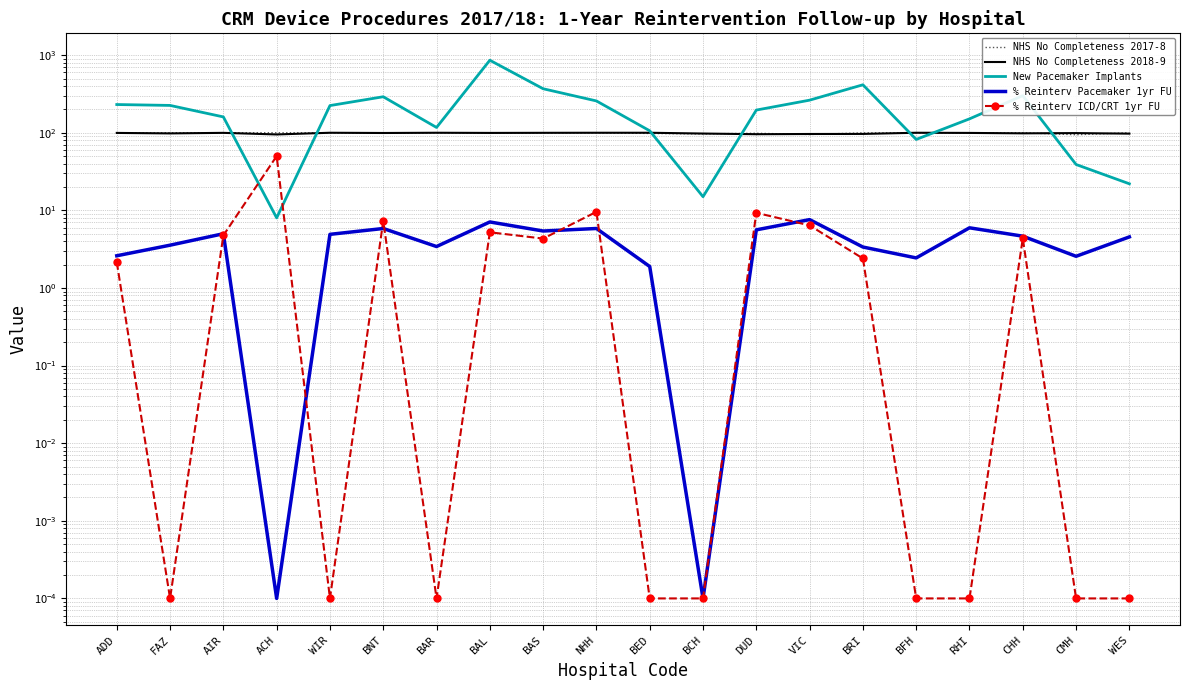

True or false: New Pacemaker Implants and % Reinterv Pacemaker 1yr FU cross at least once.

False